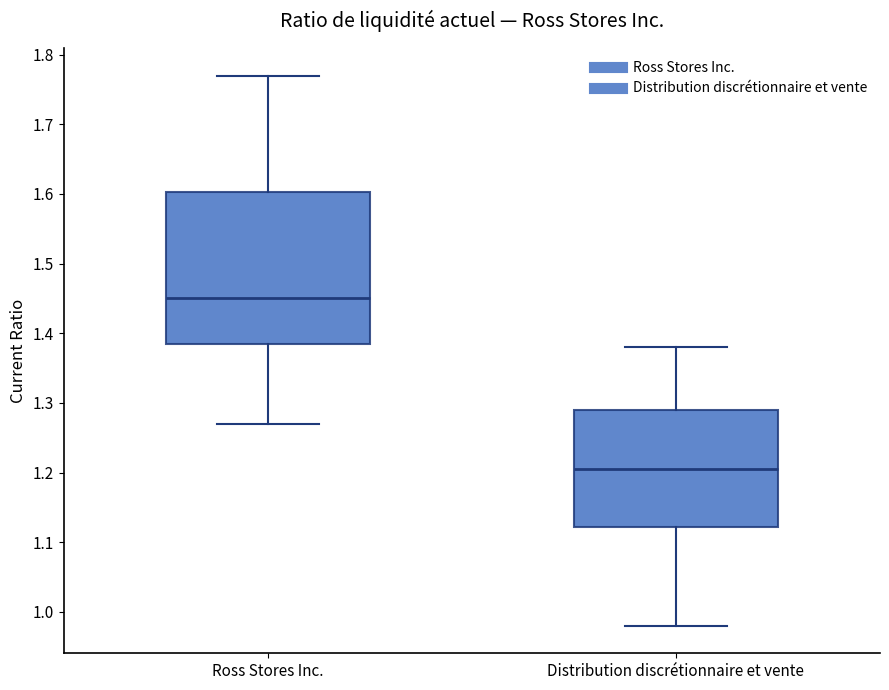

Where is the upper edge of the box for Distribution discrétionnaire et vente on the y-axis? The values are not printed on the chart, so give them approximately, as read against the axis.

1.29